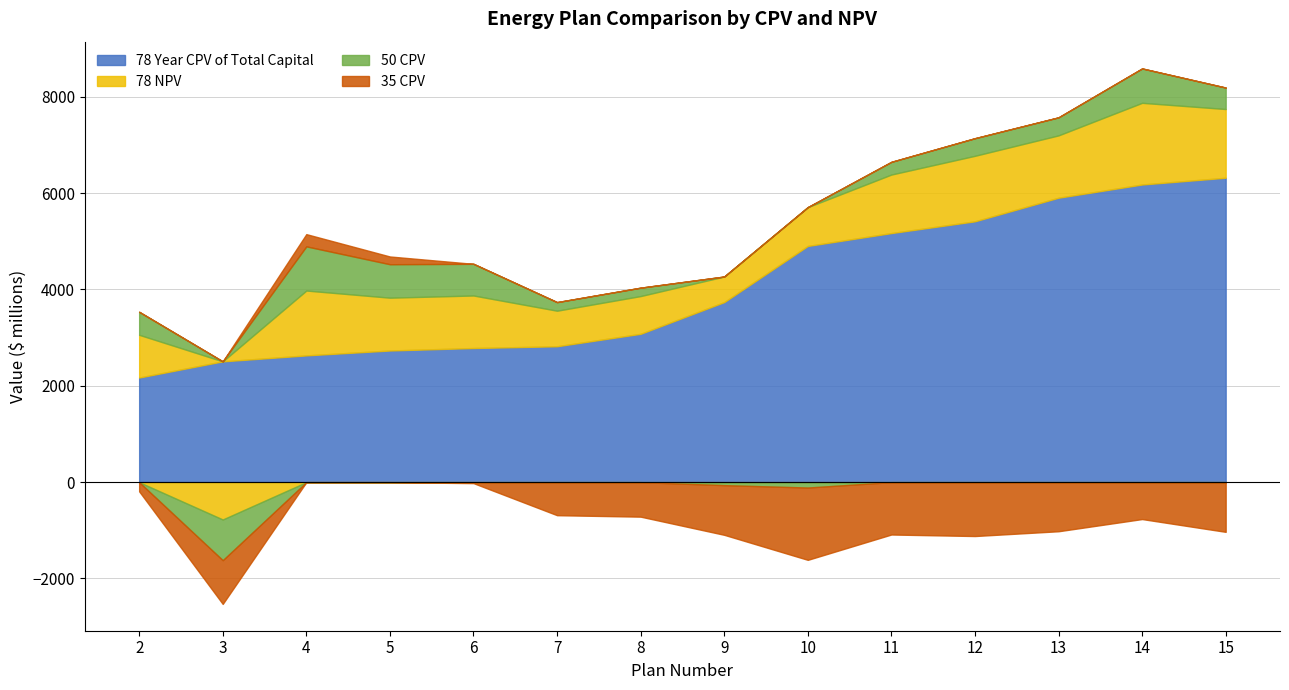

How many positive values does the 35 CPV series have?

2